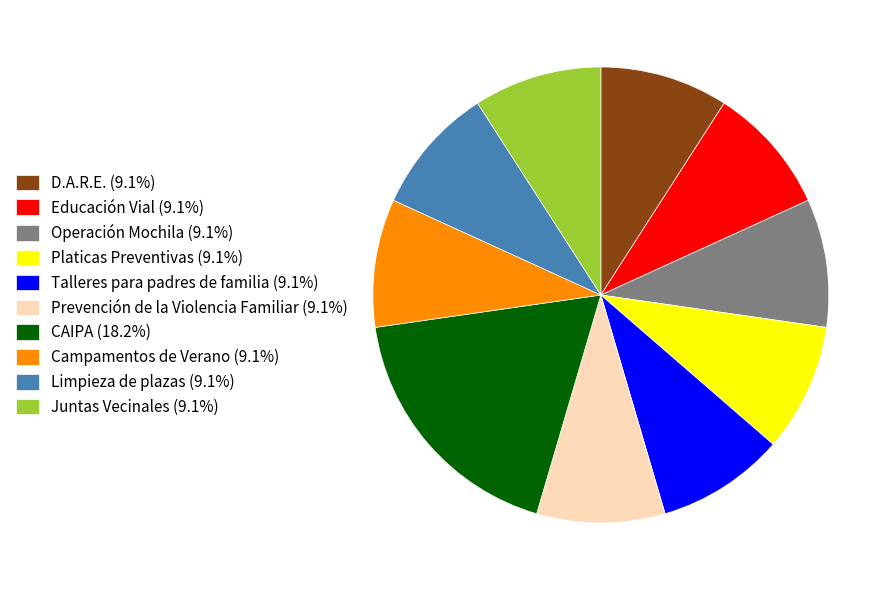

What is the ratio of the value at Prevención de la Violencia Familiar (9.1%) to the value at CAIPA (18.2%)?

0.5